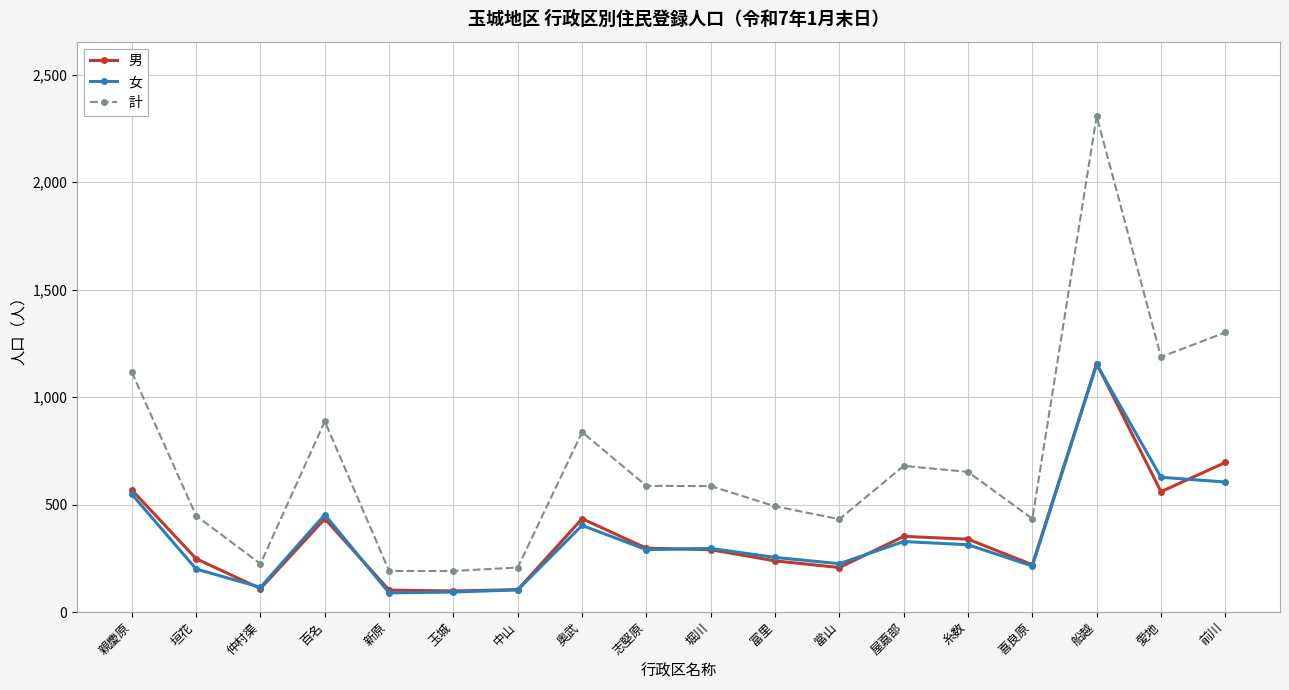

Read the 女 value at 當山.

225